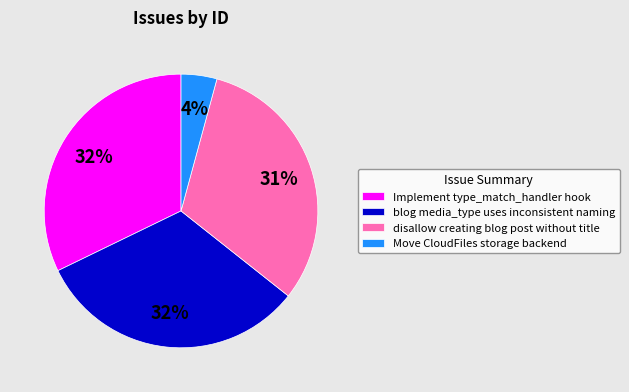

What percentage is the disallow creating blog post without title slice, to the nearest percent?

31%